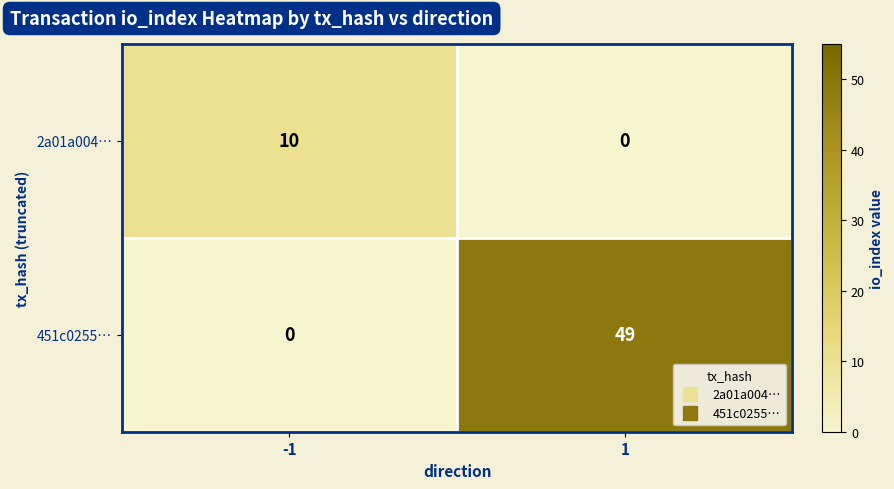

The 2a01a004… series shows 4 at -1. True or false?

False